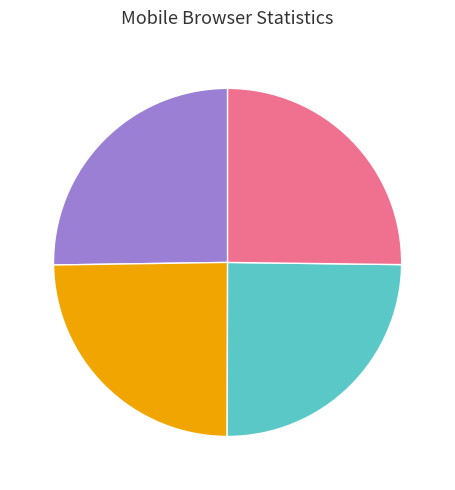

Does any single category account for the majority?

No